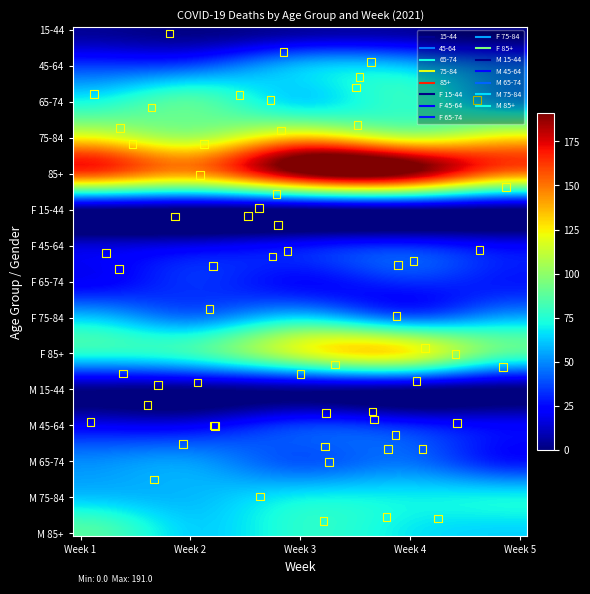

At which category is the sum across all series the highest?

Week 3